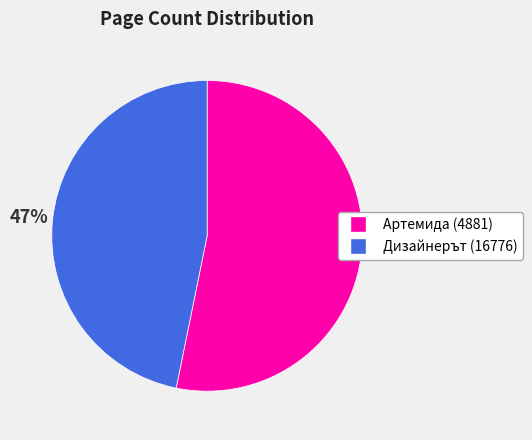

What is the ratio of the value at Артемида (4881) to the value at Дизайнерът (16776)?

1.1